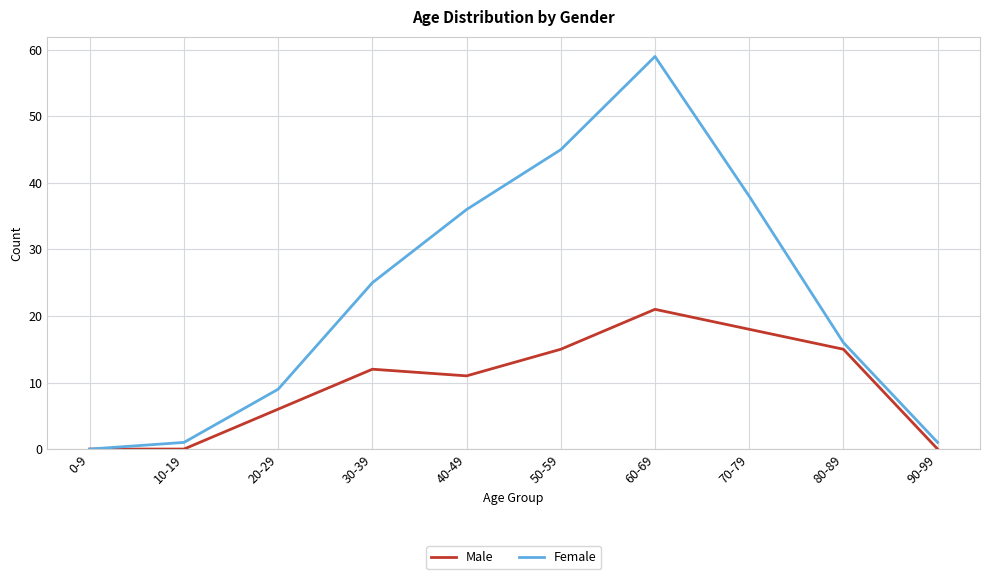

What position from the left is 20-29?

3